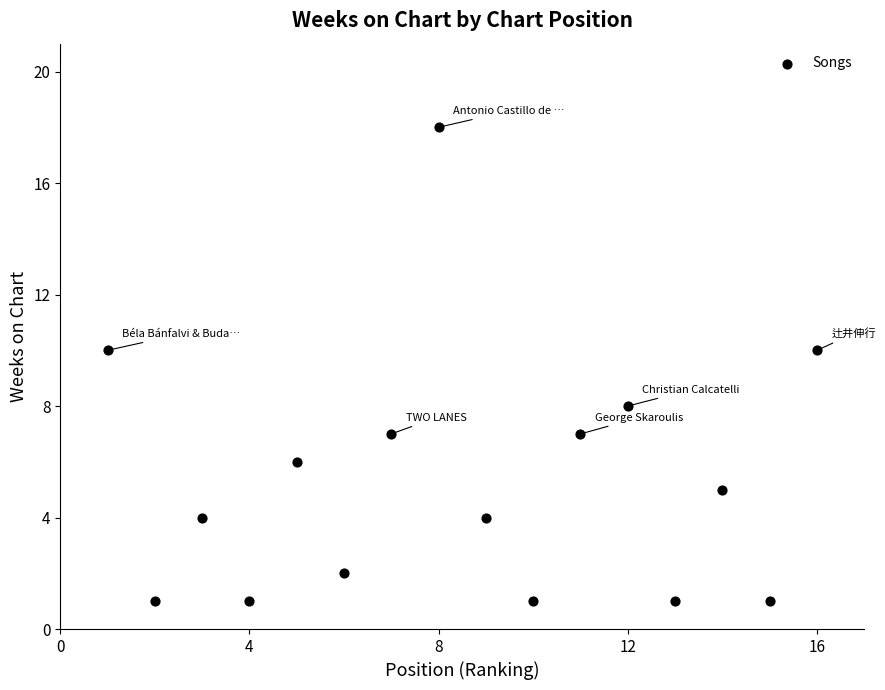

What is the range of X values (max minus min)?

15